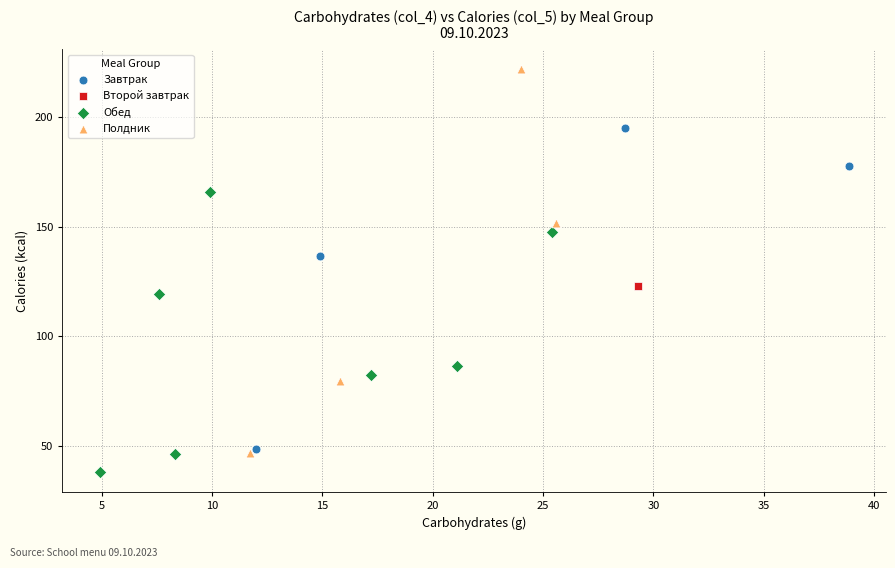

What are all the series names shown in the legend?

Завтрак, Второй завтрак, Обед, Полдник